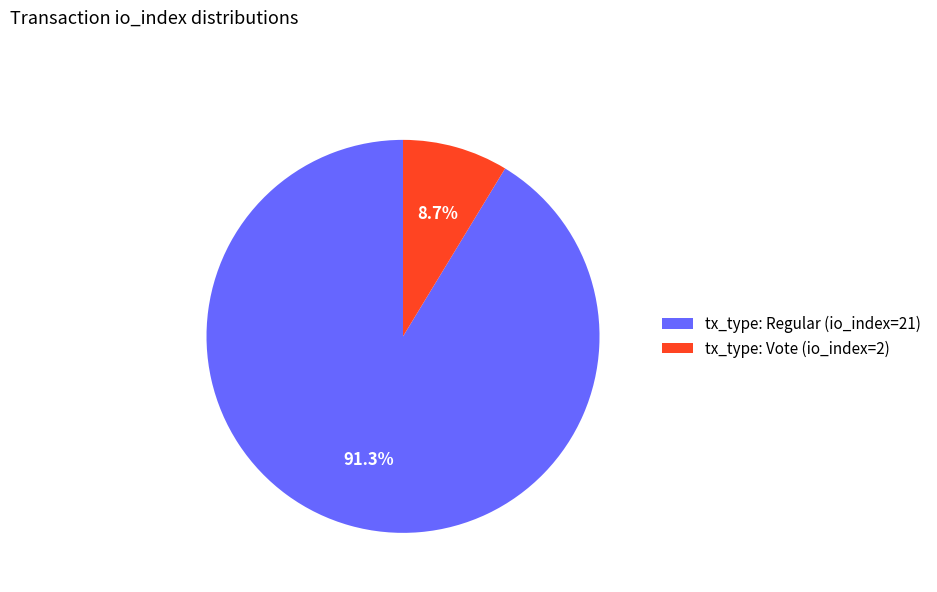

What is the ratio of the value at tx_type: Regular (io_index=21) to the value at tx_type: Vote (io_index=2)?

10.5